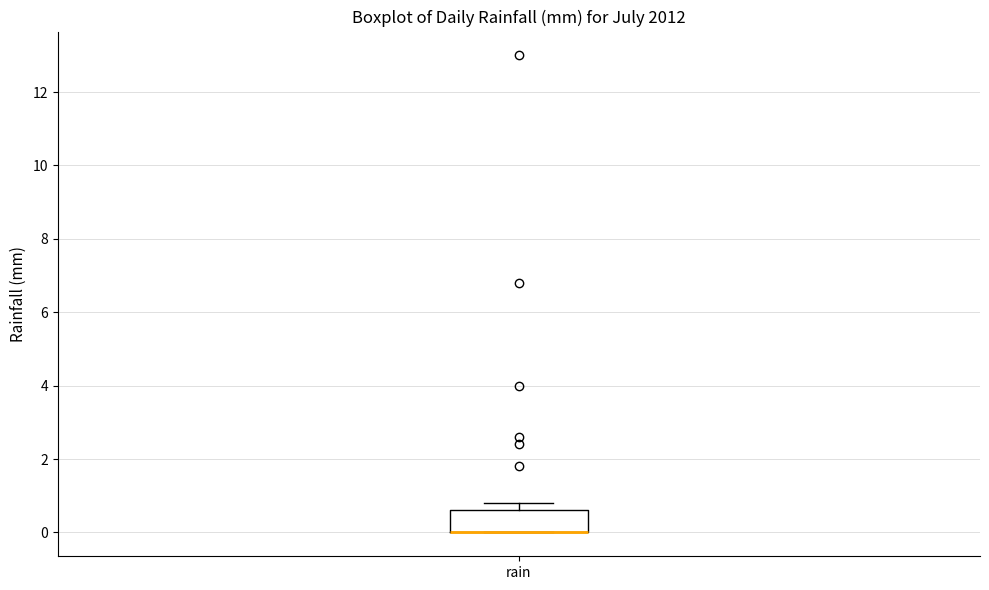

Transcribe this box plot: give where the median line is, the range the box spans, and where the two whiskers end, as read against the y-axis. The values are not printed on the chart, so give them approximately, as read against the axis.

median 0.0 (drawn on the box's lower edge), box 0.0 to 0.6, whiskers 0.0 to 0.8